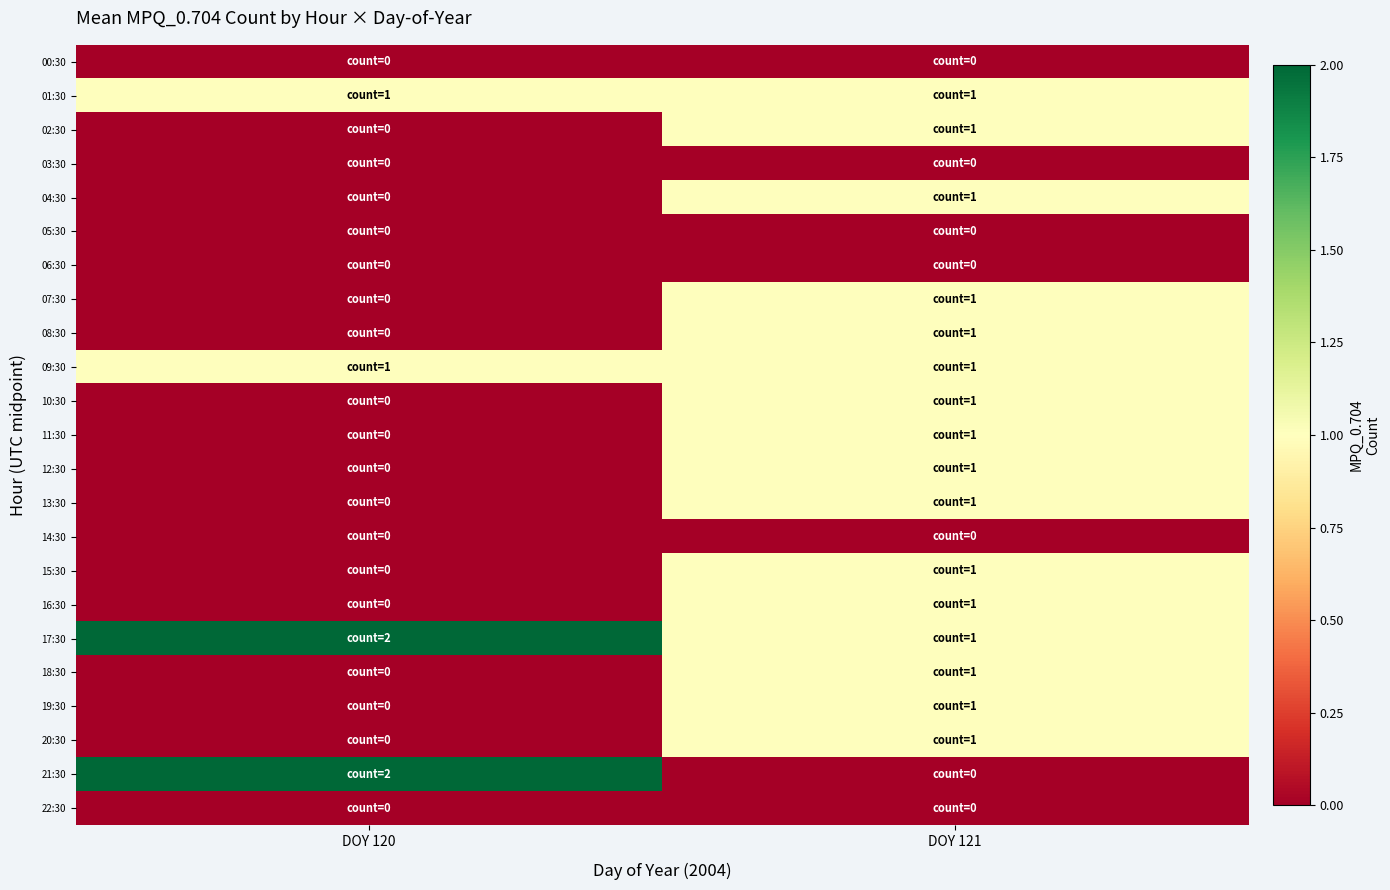

Which series has the largest total across all categories?

17:30